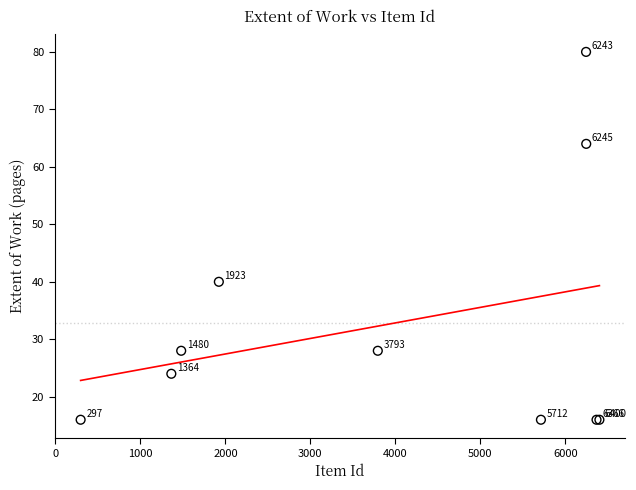

What Y value in the scatter plot is closest to 48?

40